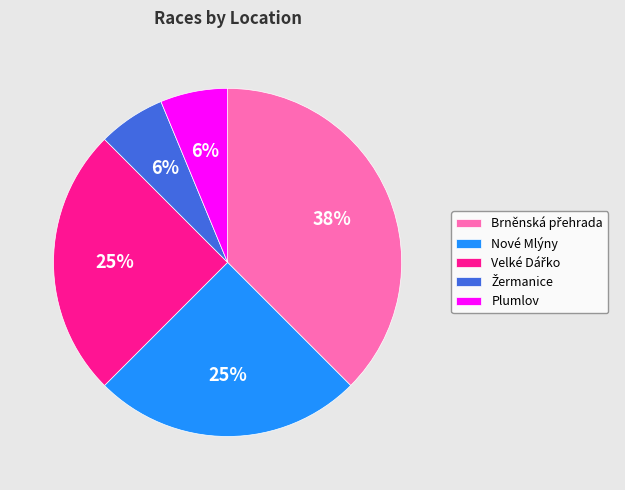

To the nearest percent, what is the average slice percentage?

20%